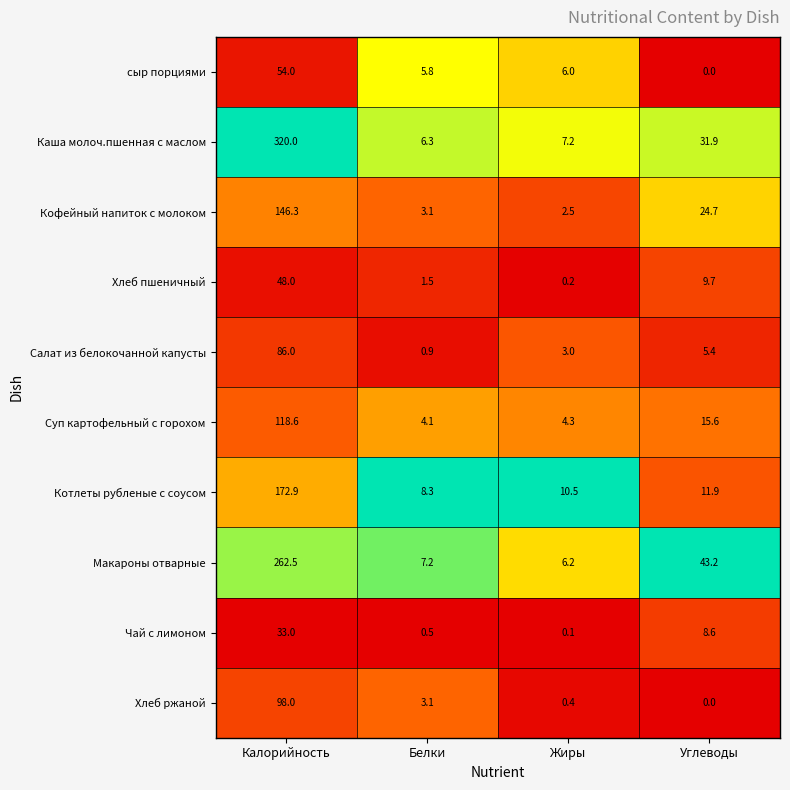

Rank the series by their maximum value, from highest to lowest.

Каша молоч.пшенная с маслом, Макароны отварные, Котлеты рубленые с соусом, Кофейный напиток с молоком, Суп картофельный с горохом, Хлеб ржаной, Салат из белокочанной капусты, сыр порциями, Хлеб пшеничный, Чай с лимоном